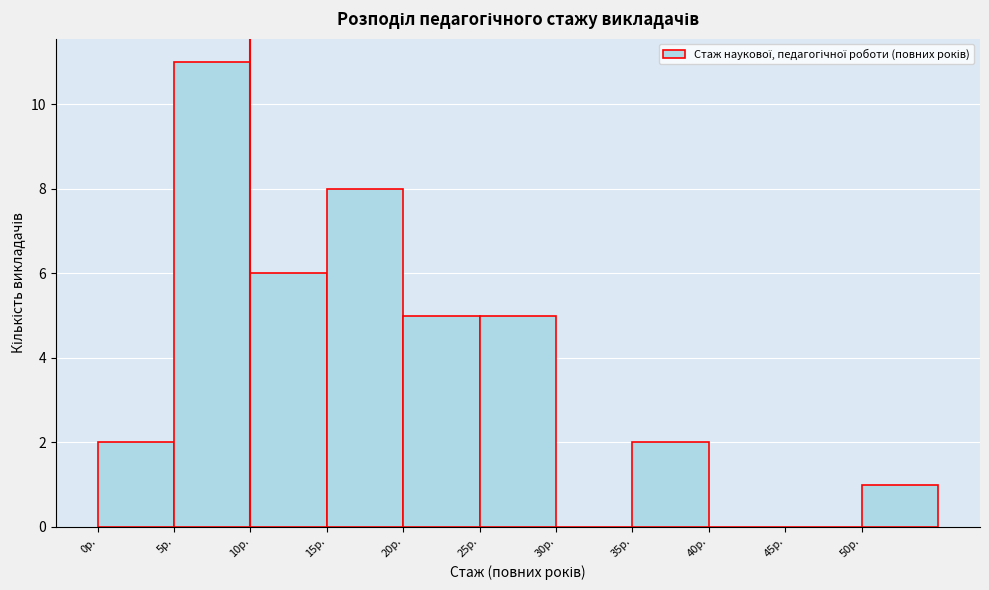

Over which range of the x-axis is the bar tallest?

5 to 10